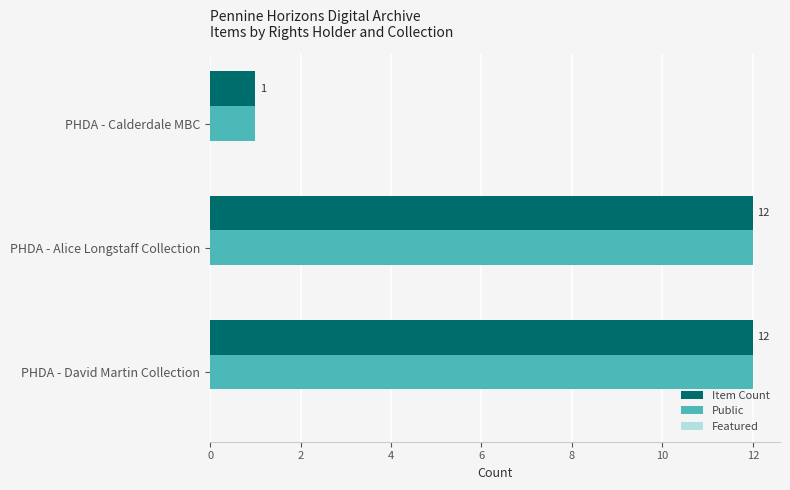

The value of Public at PHDA - Alice Longstaff Collection is 18. True or false?

False